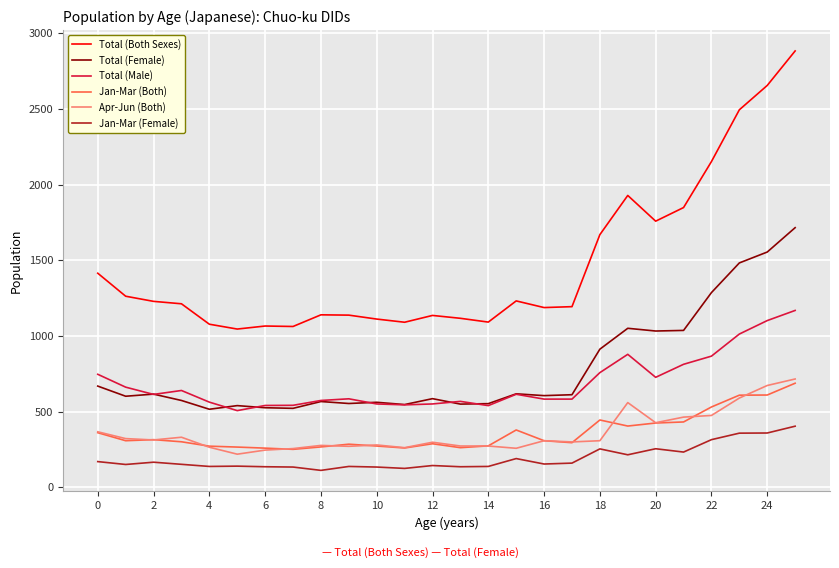

True or false: Apr-Jun (Both) and Jan-Mar (Female) intersect in this chart.

False